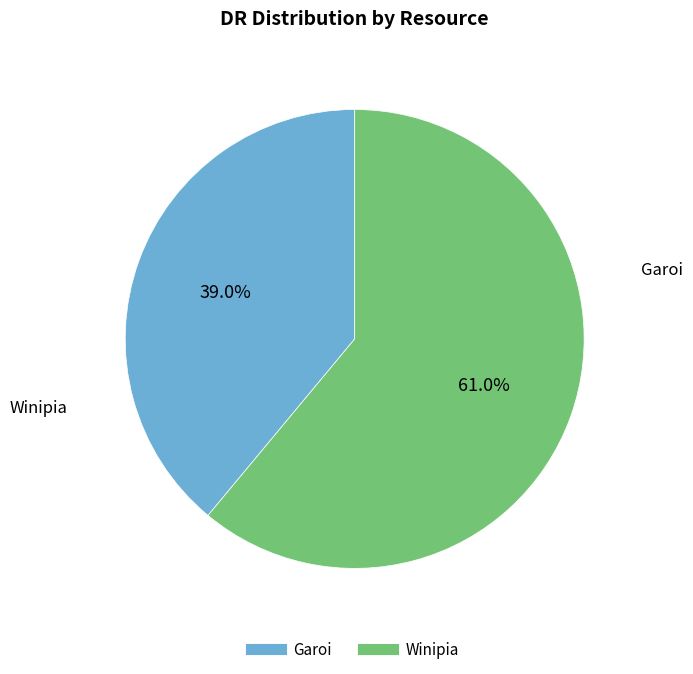

Does Winipia represent more than half of the total?

Yes